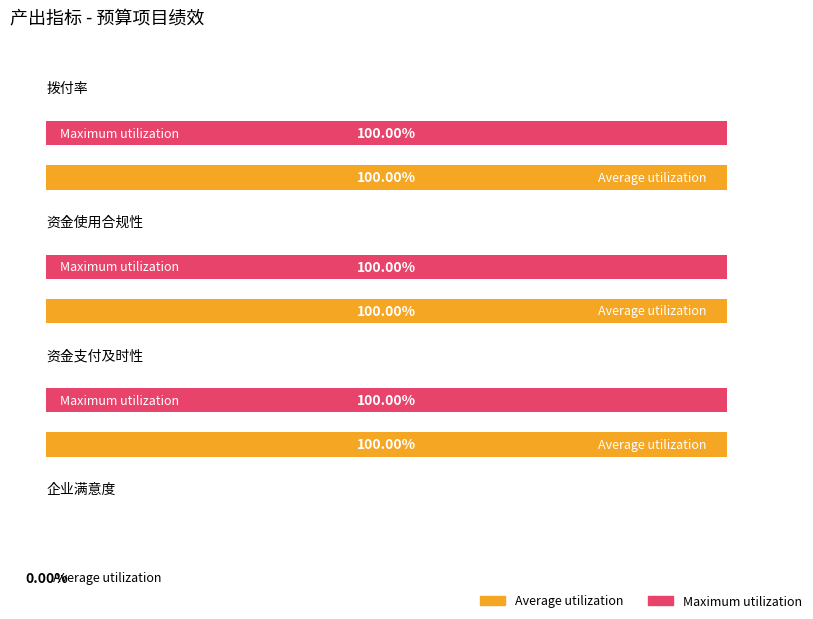

Is the value of Average utilization at 拨付率 greater than the value of Maximum utilization at 资金支付及时性?

No